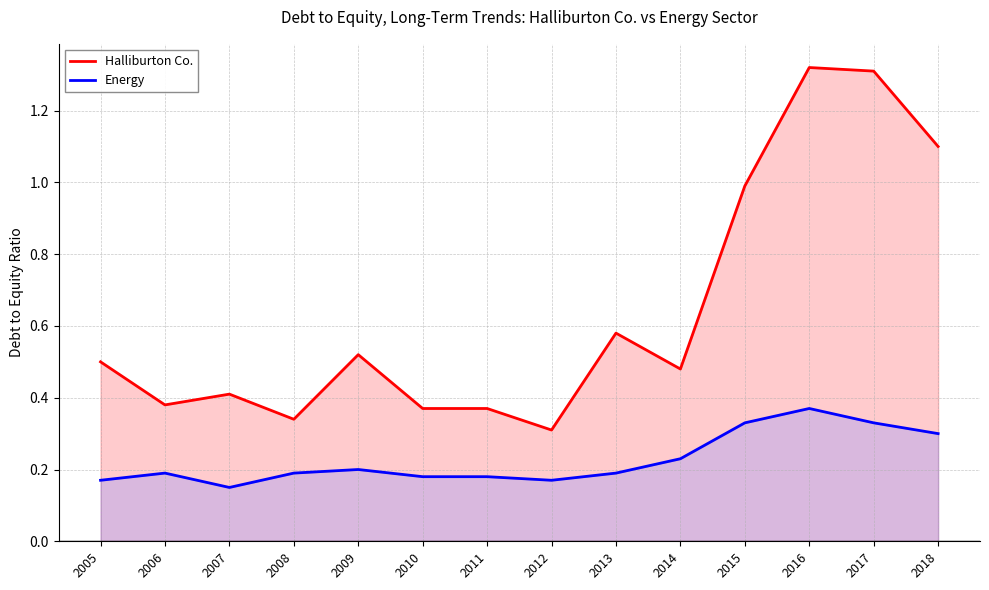

True or false: Energy and Halliburton Co. intersect in this chart.

False